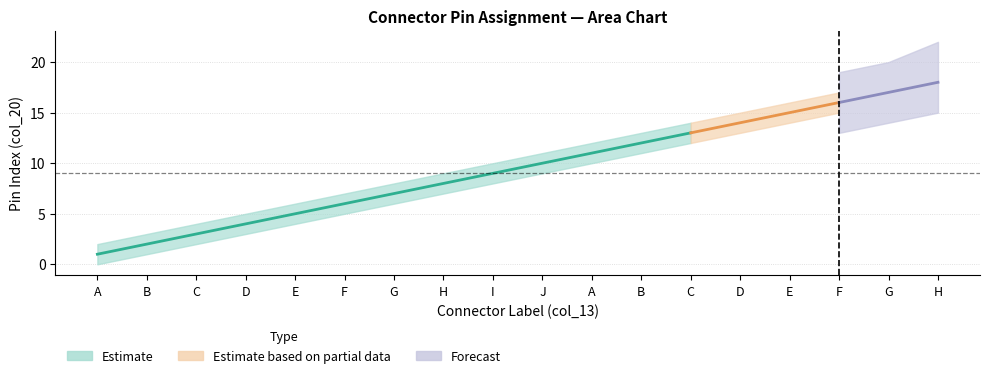

What is the value of the 18th point from the left?

18